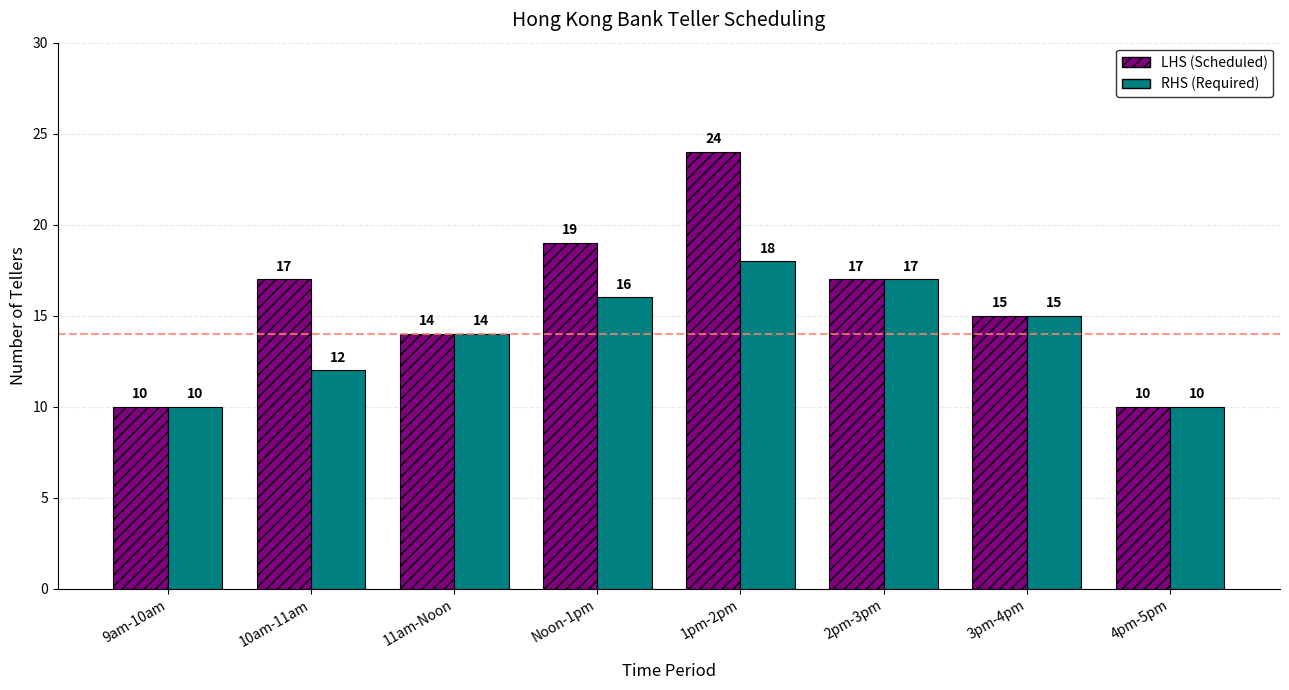

At which category is the sum across all series the highest?

1pm-2pm